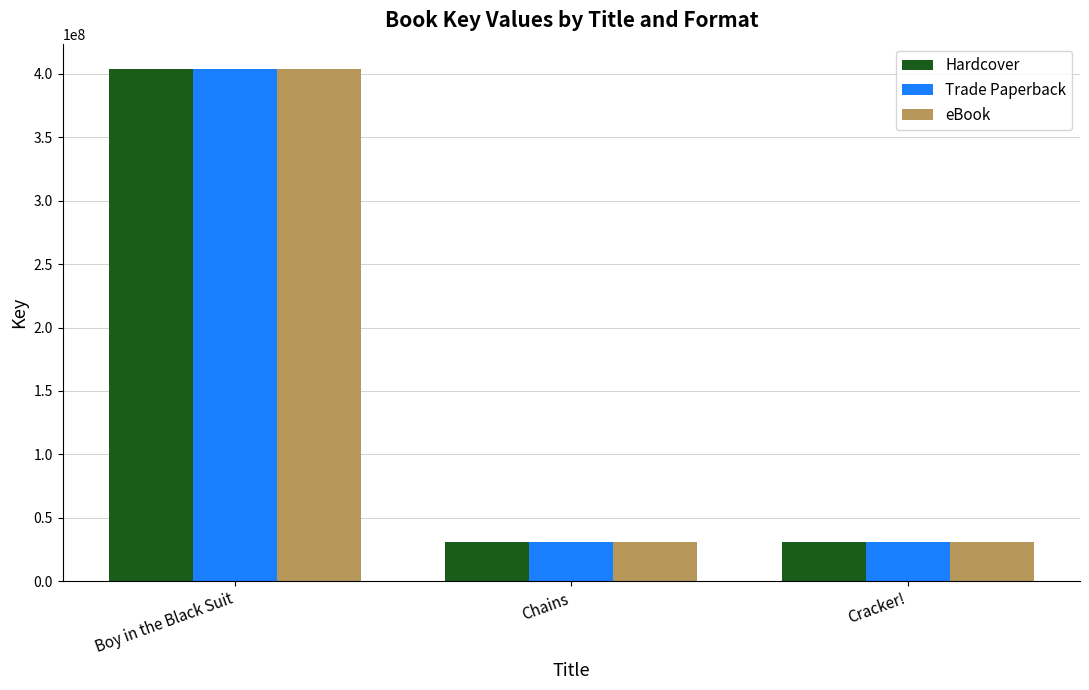

The Trade Paperback series shows 30585656 at Chains. True or false?

True